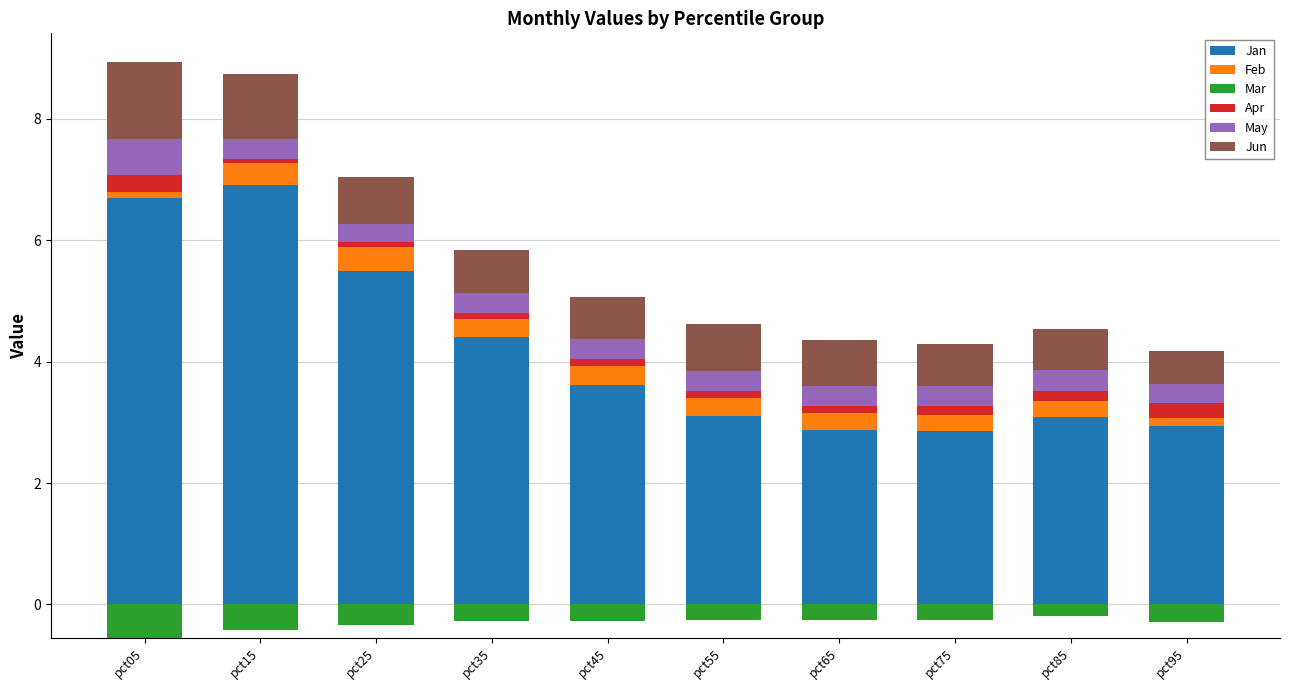

What is the highest value of the Jan series?

6.9